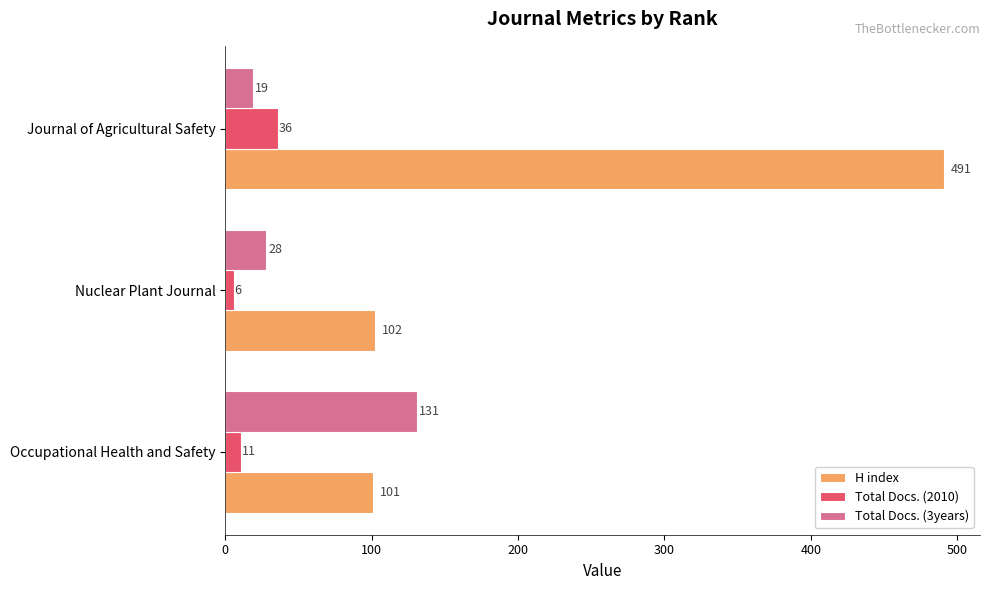

What is the sum of all H index values?

694